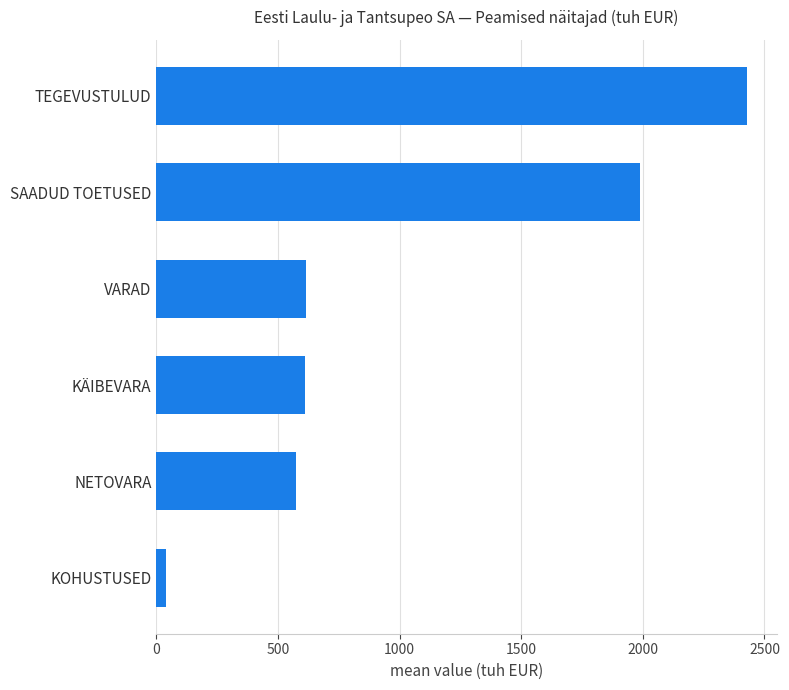

What is the greatest value displayed?

2430.0